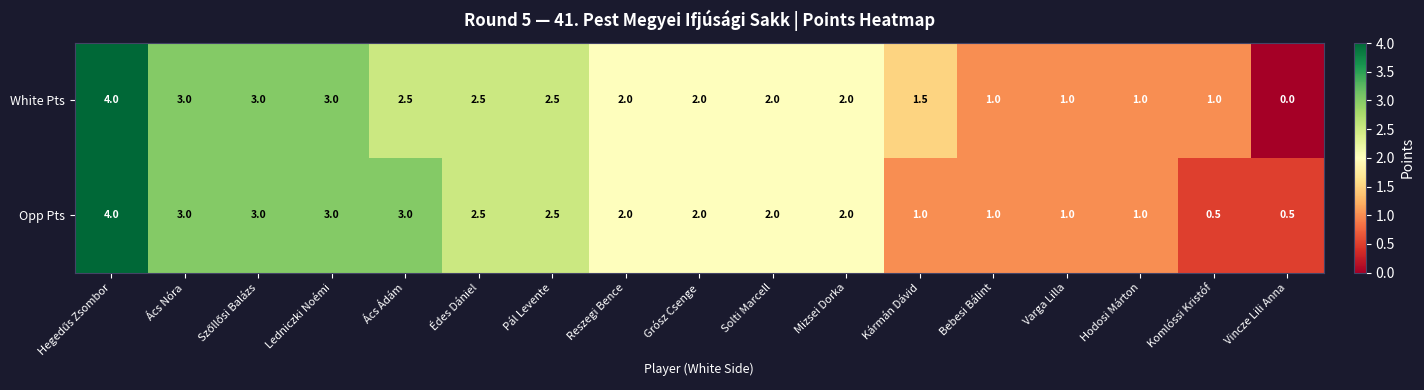

What is the maximum value shown in the chart?

4.0